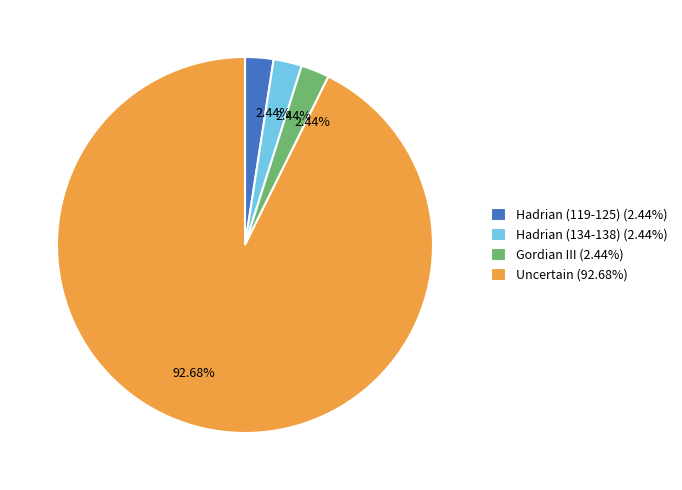

Combined, do Hadrian (119-125) (2.44%) and Gordian III (2.44%) account for over 50%?

No